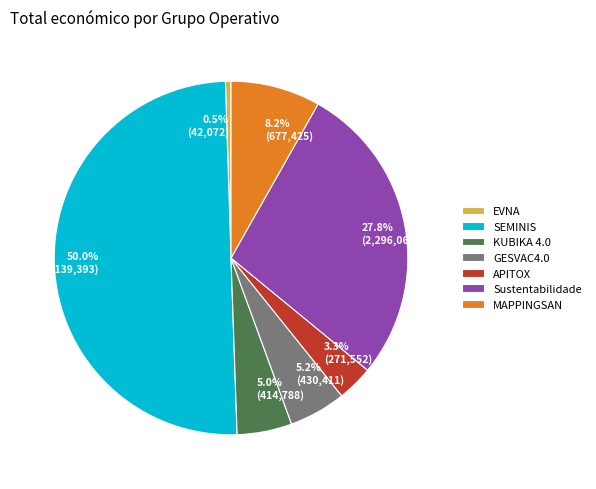

To the nearest percent, what percentage of the pie is GESVAC4.0?

5%